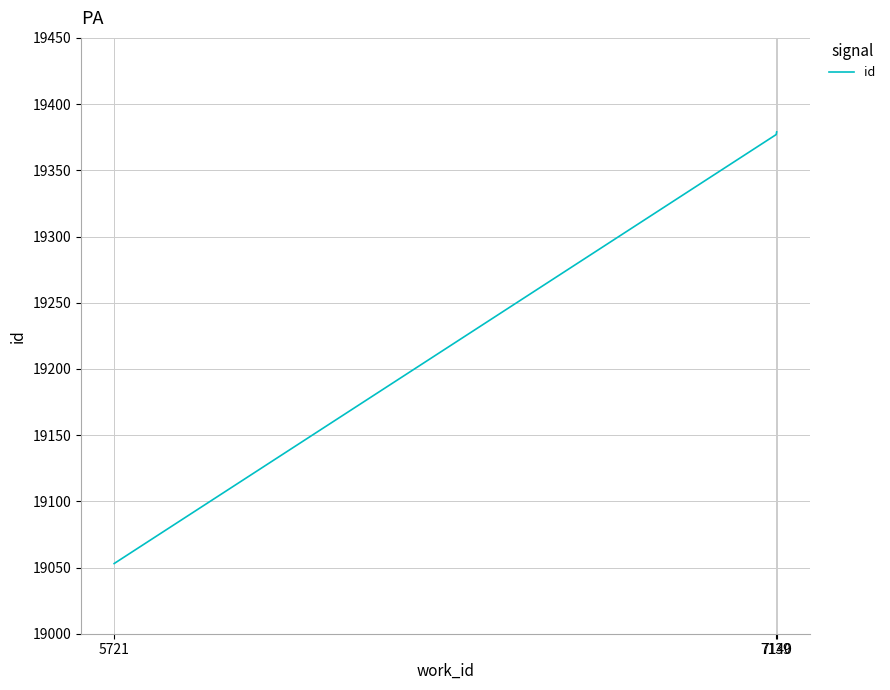

What is the minimum value shown in the chart?

19053